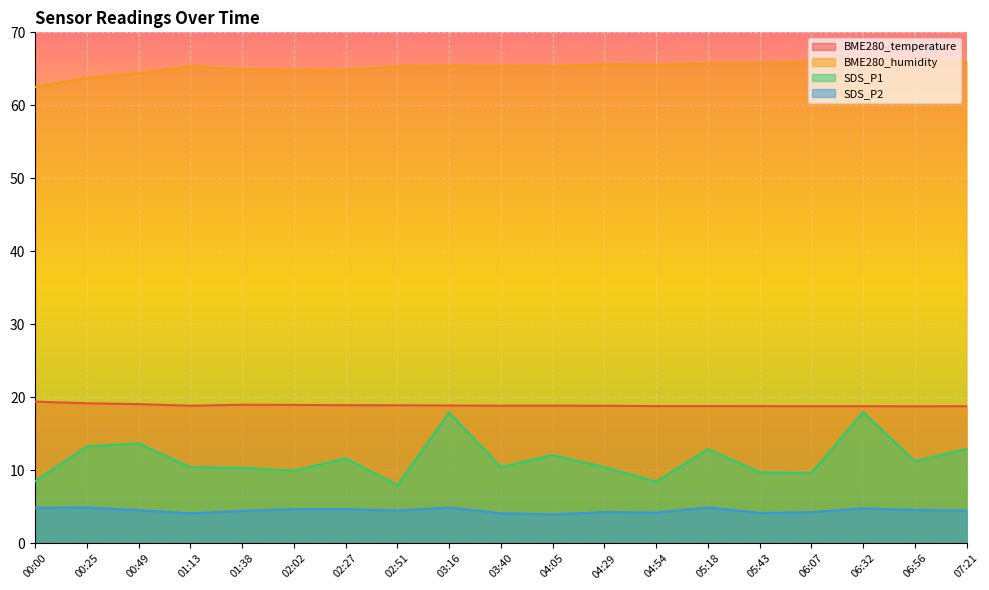

Reading left to right, transcribe all the data shown in this chart.

BME280_temperature: 00:00=19.4	00:25=19.2	00:49=19.1	01:13=18.9	01:38=19.0	02:02=19.0	02:27=18.9	02:51=18.9	03:16=18.9	03:40=18.9	04:05=18.9	04:29=18.9	04:54=18.8	05:18=18.8	05:43=18.8	06:07=18.8	06:32=18.8	06:56=18.8	07:21=18.8
BME280_humidity: 00:00=62.5	00:25=63.8	00:49=64.4	01:13=65.3	01:38=64.9	02:02=64.8	02:27=64.9	02:51=65.3	03:16=65.4	03:40=65.3	04:05=65.3	04:29=65.7	04:54=65.5	05:18=65.8	05:43=65.8	06:07=65.9	06:32=65.9	06:56=66.0	07:21=66.0
SDS_P1: 00:00=8.5	00:25=13.3	00:49=13.7	01:13=10.4	01:38=10.3	02:02=9.9	02:27=11.7	02:51=8.0	03:16=17.9	03:40=10.4	04:05=12.1	04:29=10.4	04:54=8.4	05:18=12.9	05:43=9.8	06:07=9.7	06:32=18.0	06:56=11.2	07:21=12.9
SDS_P2: 00:00=4.9	00:25=4.9	00:49=4.5	01:13=4.1	01:38=4.5	02:02=4.7	02:27=4.7	02:51=4.5	03:16=4.9	03:40=4.1	04:05=4.0	04:29=4.3	04:54=4.2	05:18=4.9	05:43=4.2	06:07=4.3	06:32=4.8	06:56=4.6	07:21=4.5